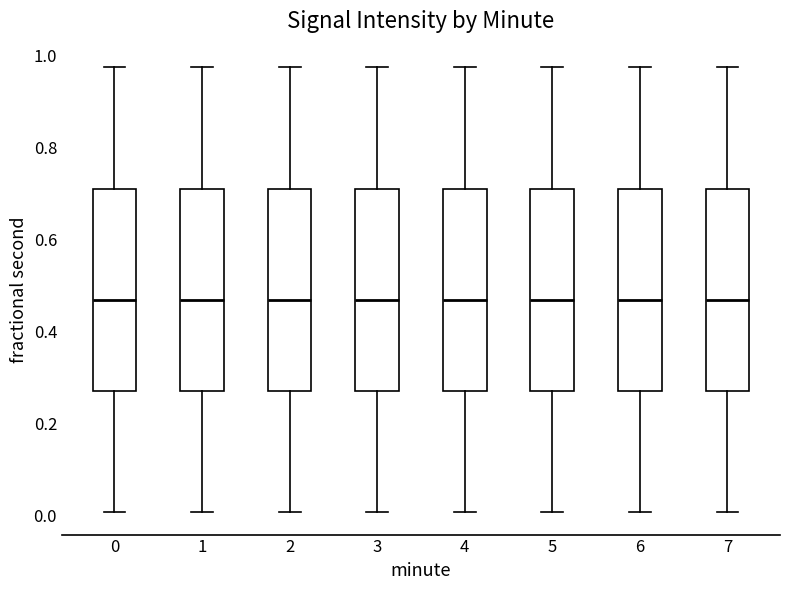

Where is the upper edge of the box at x = 4 on the y-axis? The values are not printed on the chart, so give them approximately, as read against the axis.

0.70